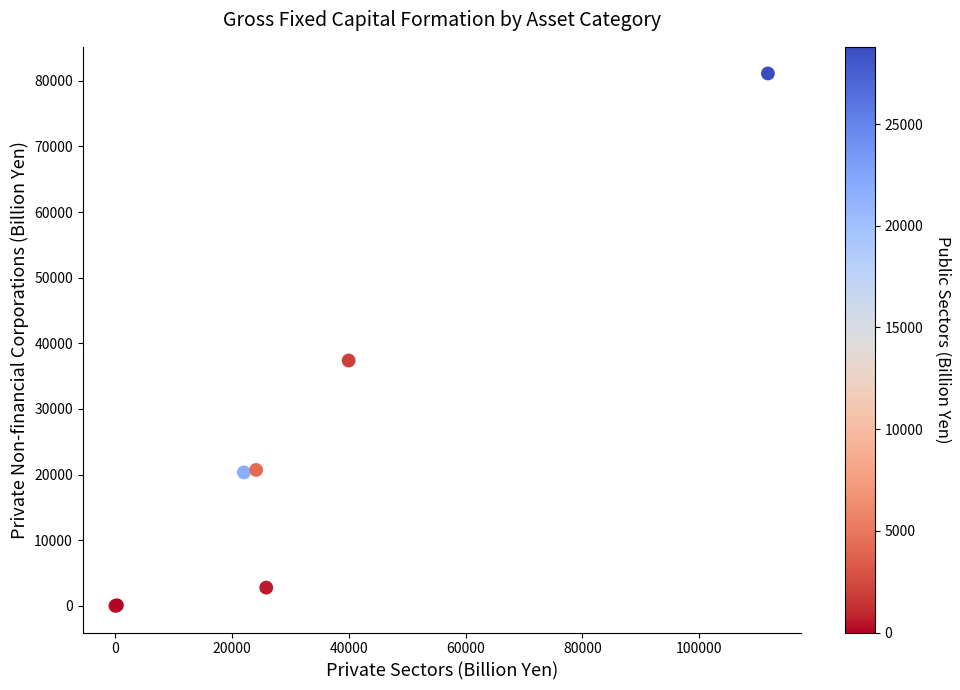

What Y value in the scatter plot is closest to 40555?

37380.6